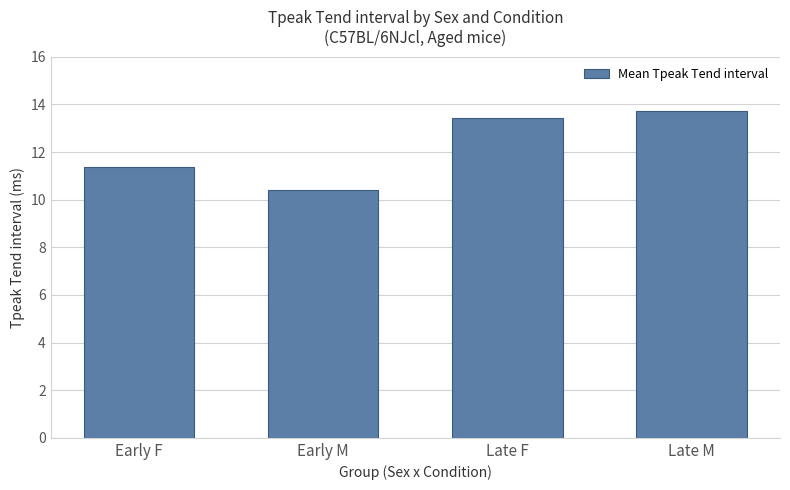

Between Early F and Early M, which is larger?

Early F